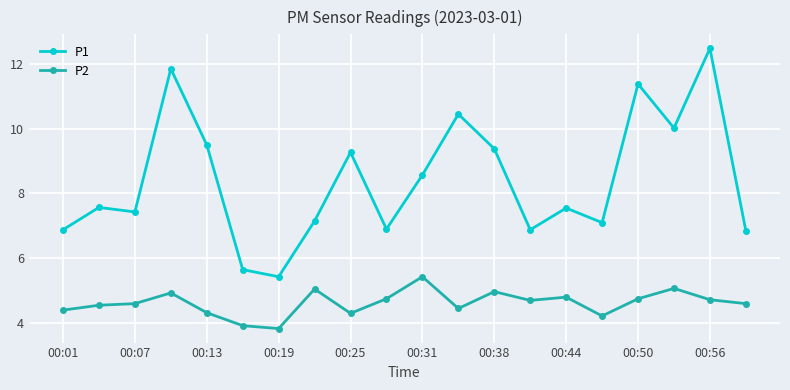

Rank the series by their maximum value, from highest to lowest.

P1, P2